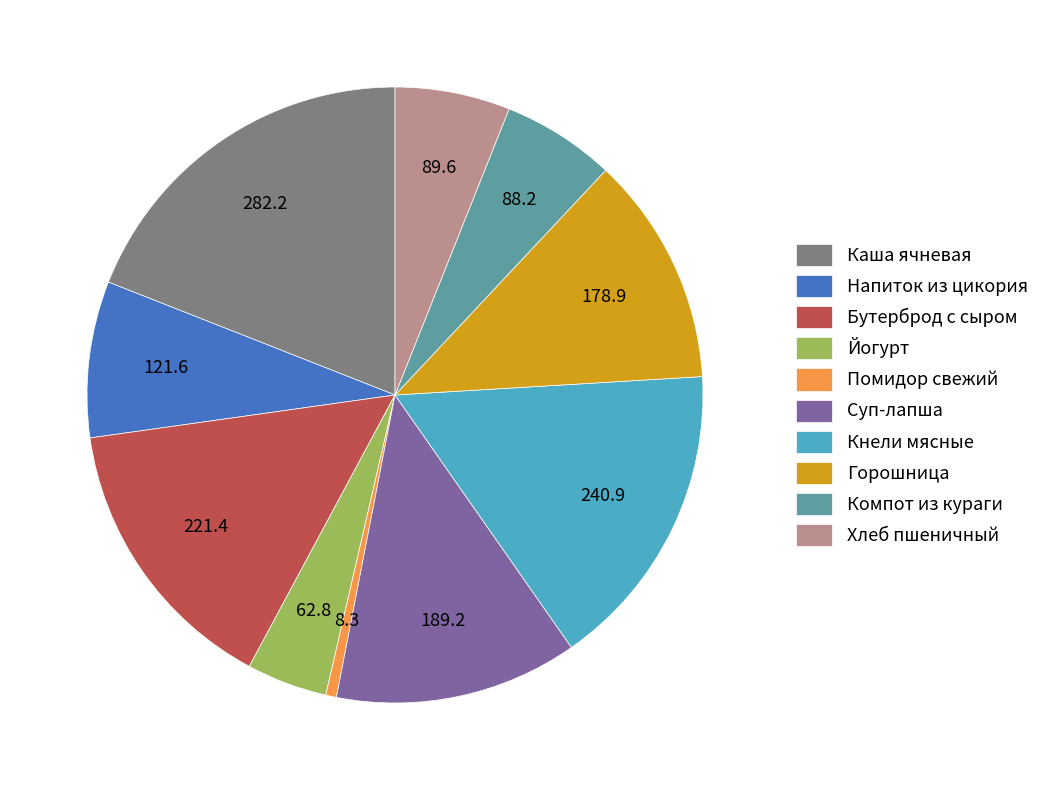

Is the sum of Компот из кураги and Йогурт greater than half?

No